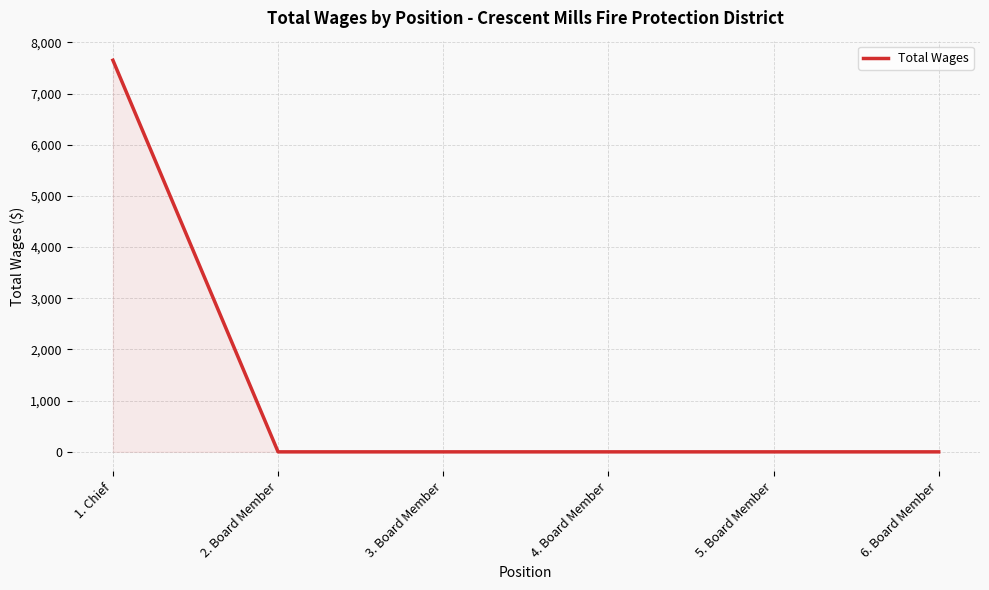

What is the change in value from 1. Chief to 2. Board Member?

-7650